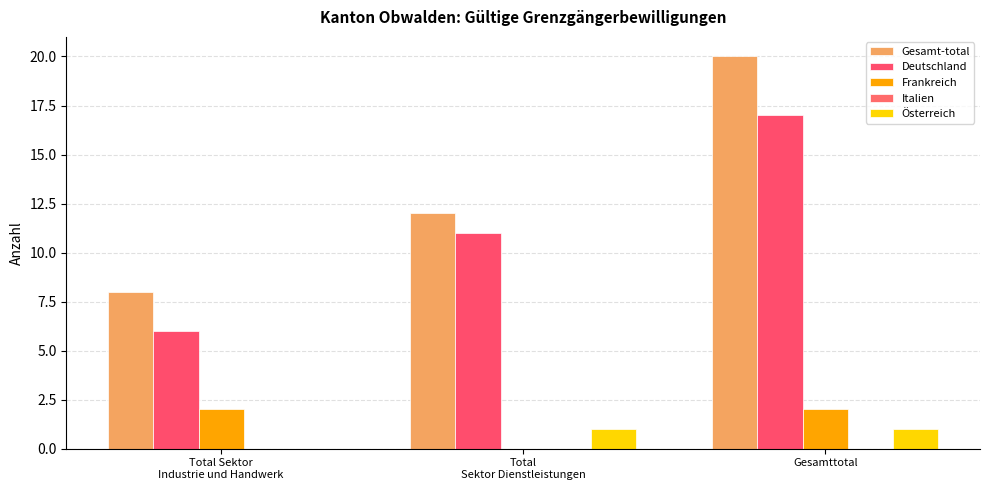

What is the average value of the Gesamt-total series?

13